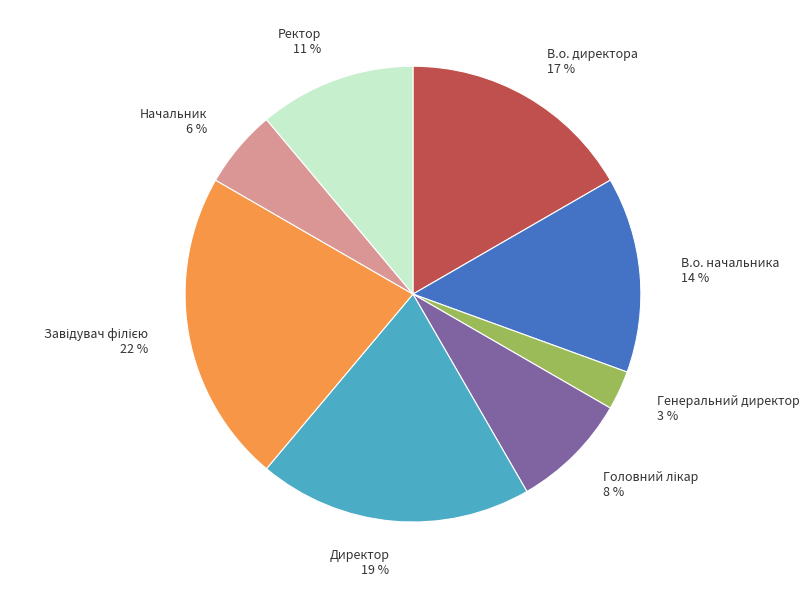

Which slice is the smallest?

Генеральний директор